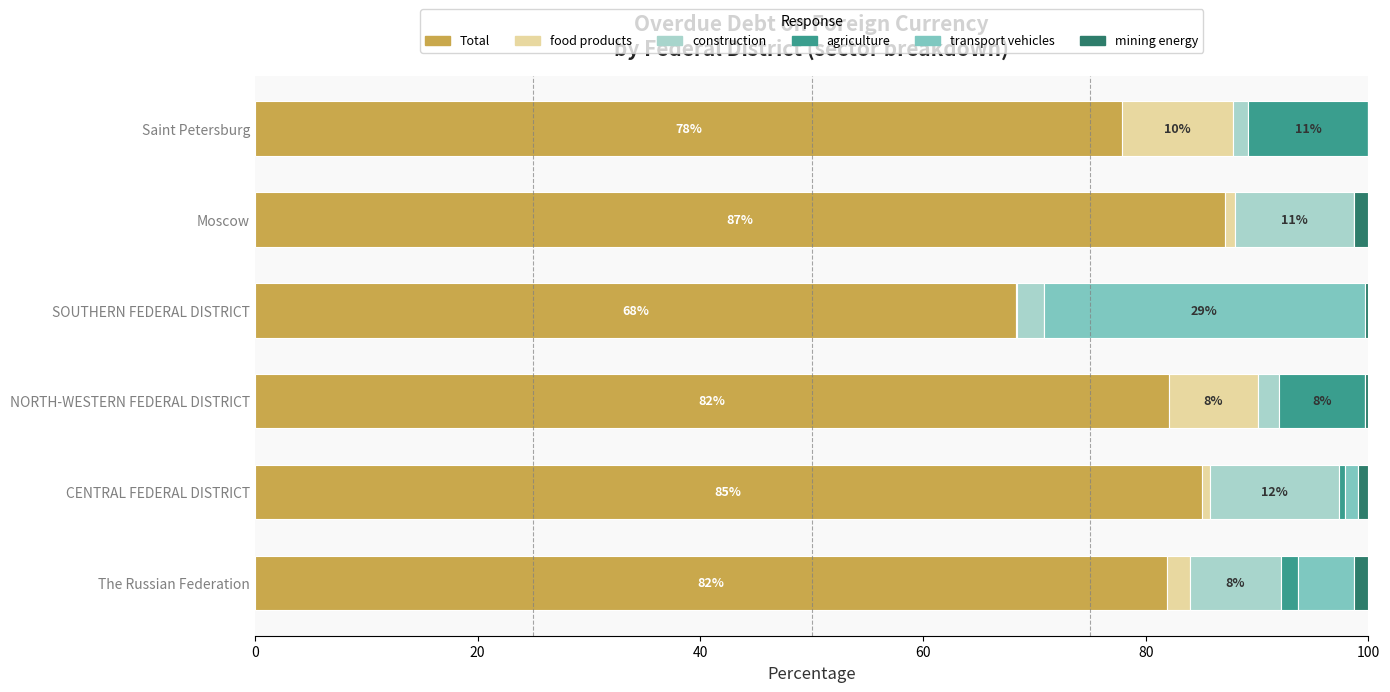

The value of Total at The Russian Federation is 81.9. True or false?

True